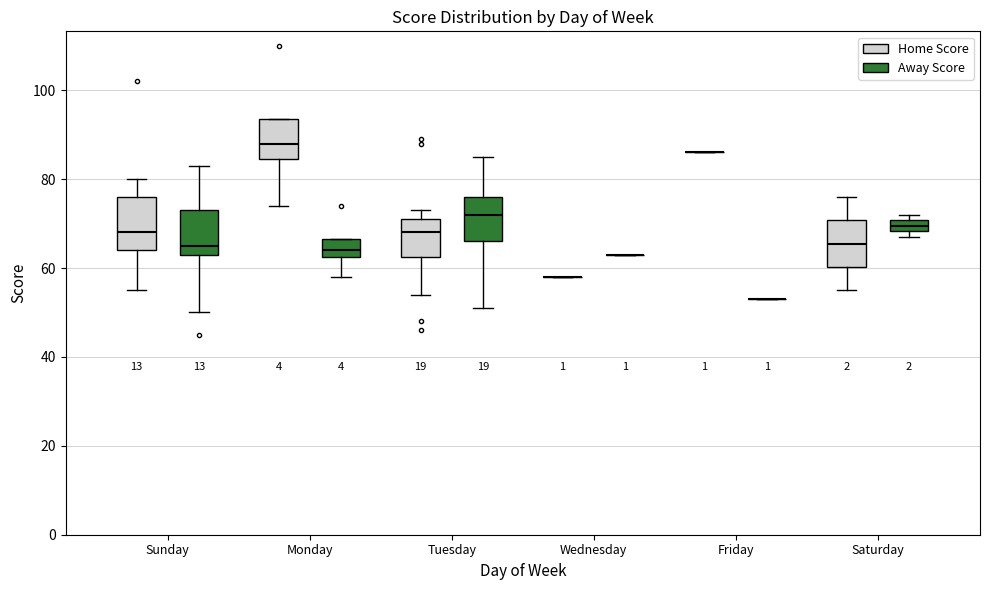

Where is the upper edge of the box for Saturday (Away Score) on the y-axis? The values are not printed on the chart, so give them approximately, as read against the axis.

70